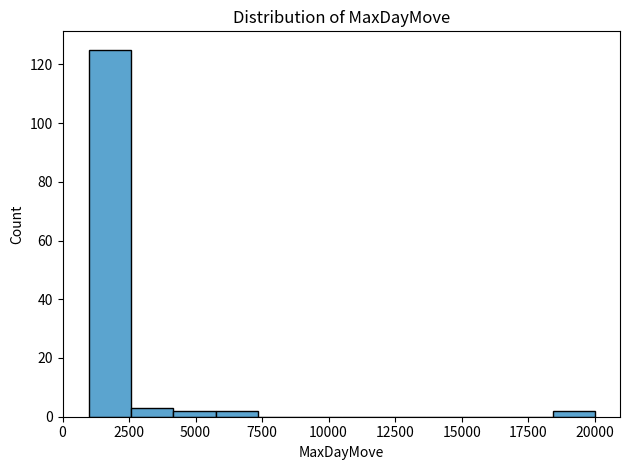

Around what value on the x-axis is the tallest bar? Give the approximate position of its centre, as read against the axis.

2000